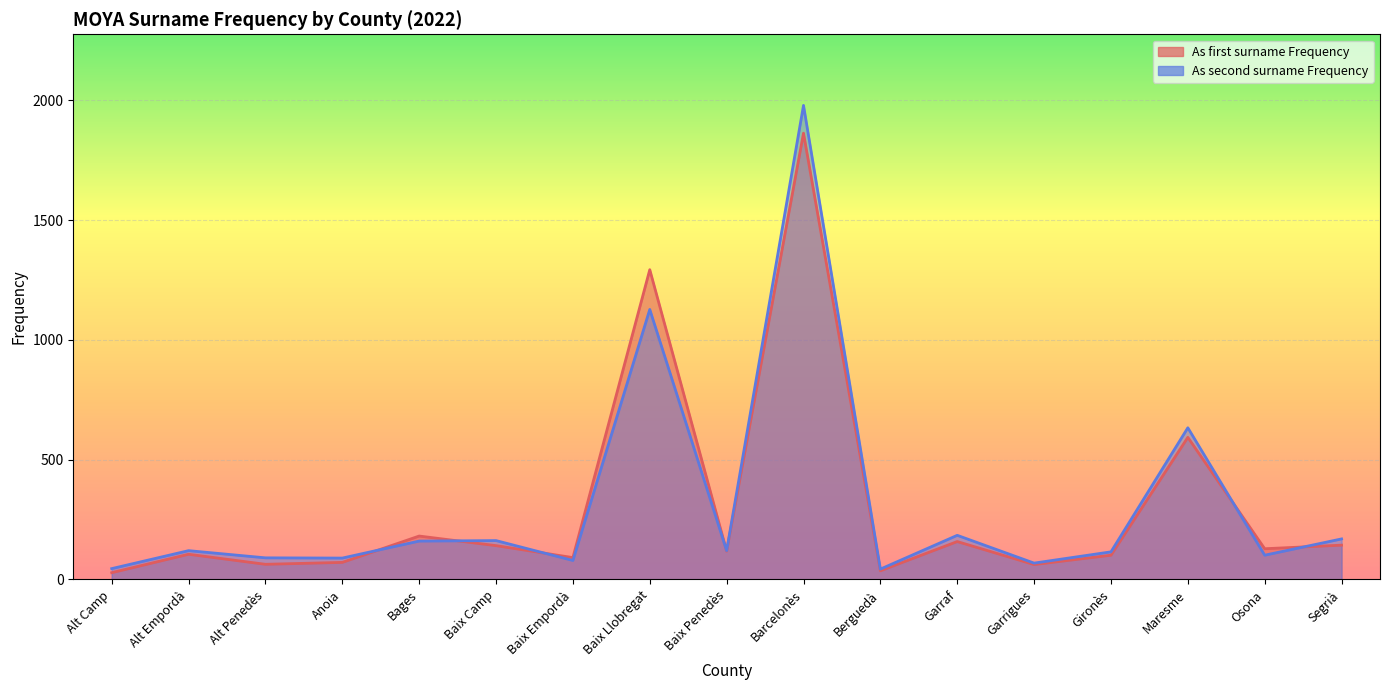

List the labels in order of As first surname Frequency value, smallest first.

Alt Camp, Berguedà, Garrigues, Alt Penedès, Anoia, Baix Empordà, Gironès, Alt Empordà, Baix Penedès, Osona, Baix Camp, Segrià, Garraf, Bages, Maresme, Baix Llobregat, Barcelonès